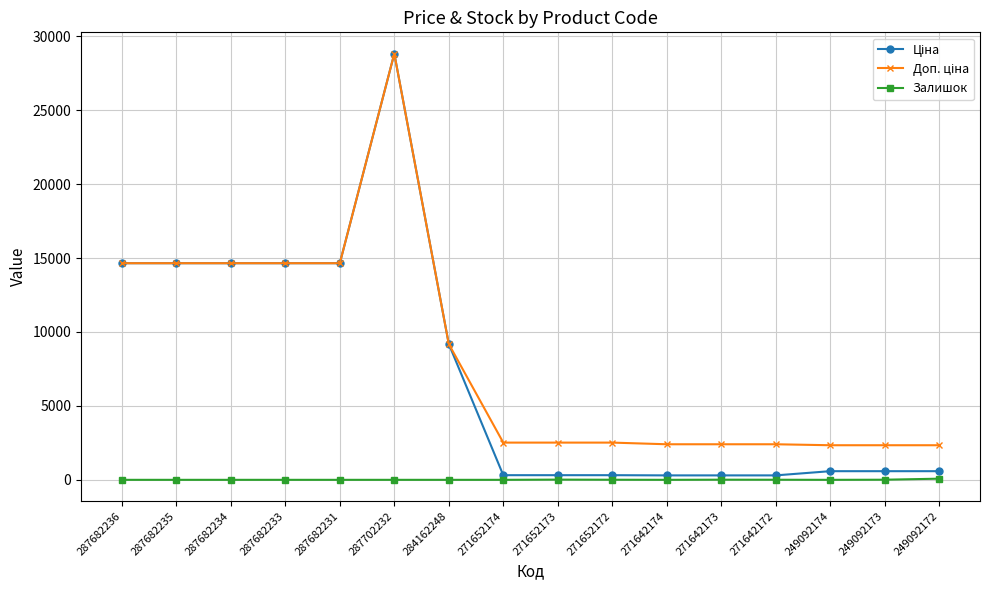

What is the spread (max minus min) of values at 287682235?

14649.6